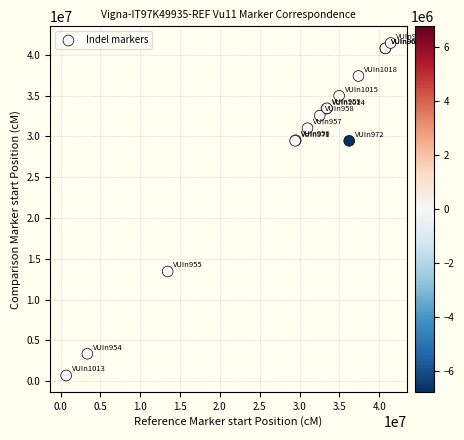

What Y value in the scatter plot is closest to 21073657?

13444959